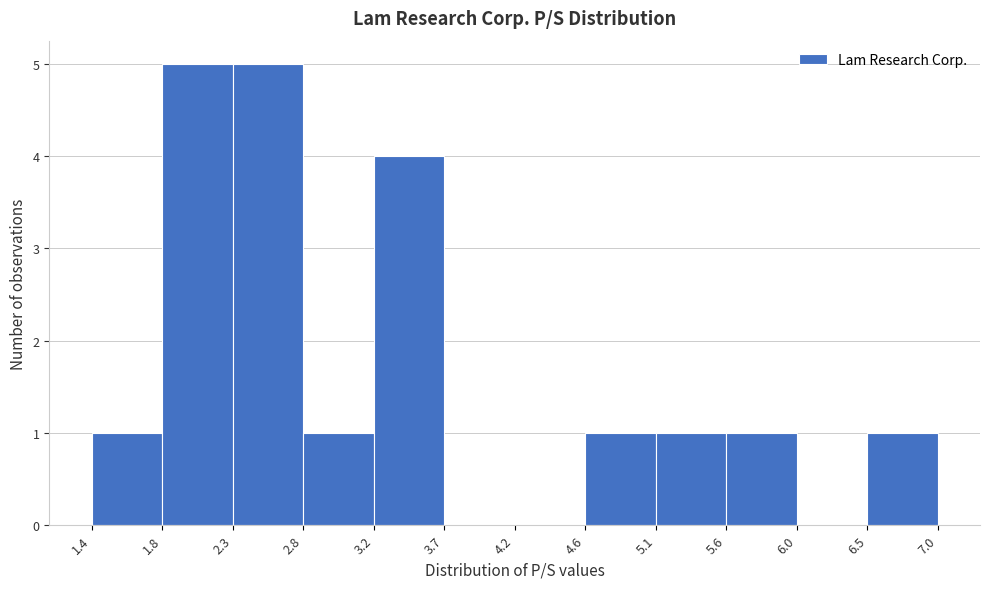

Reading left to right, transcribe this chart: for each bar, give the range it covers on the x-axis and its height. The values are not printed on the chart, so give them approximately, as read against the axis.

1.4 to 1.8: 1
1.8 to 2.3: 5
2.3 to 2.8: 5
2.8 to 3.2: 1
3.2 to 3.7: 4
3.7 to 4.2: 0
4.2 to 4.6: 0
4.6 to 5.1: 1
5.1 to 5.6: 1
5.6 to 6.0: 1
6.0 to 6.5: 0
6.5 to 7.0: 1